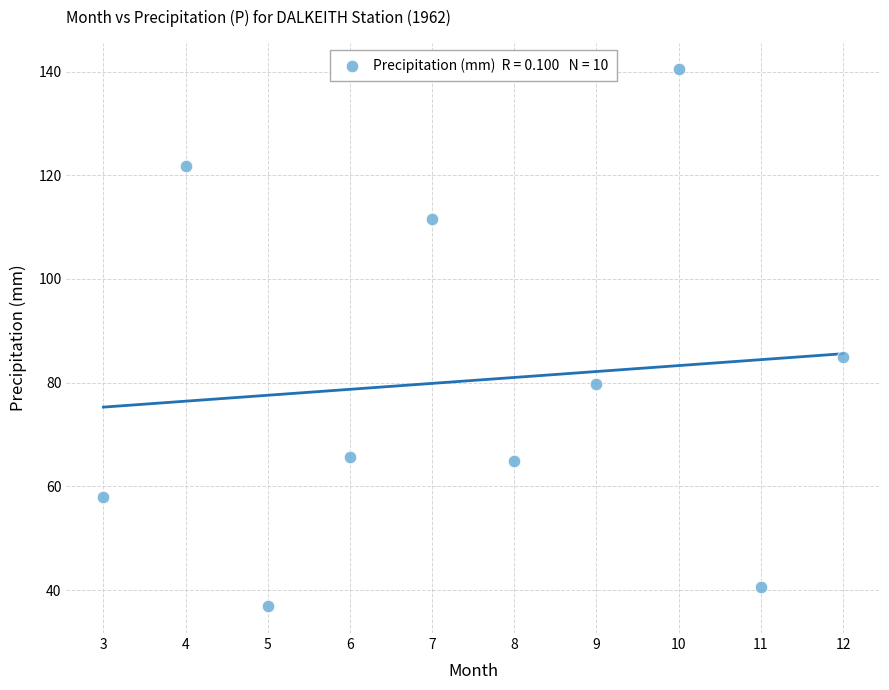

What Y value in the scatter plot is closest to 88?

85.0